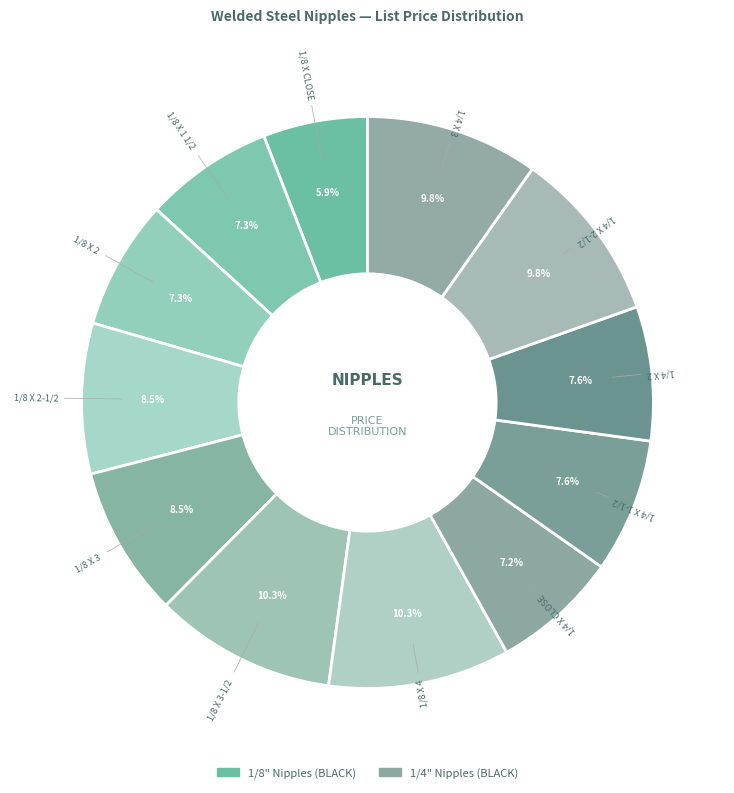

How many segments does this pie chart have?

12